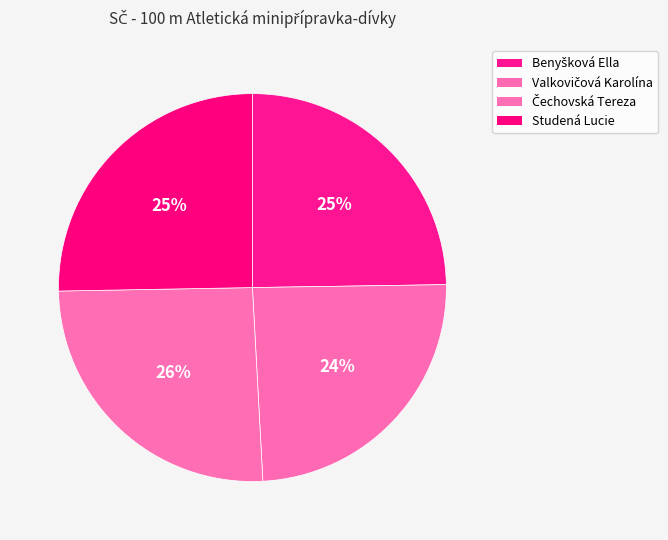

How many slices are in this pie chart?

4